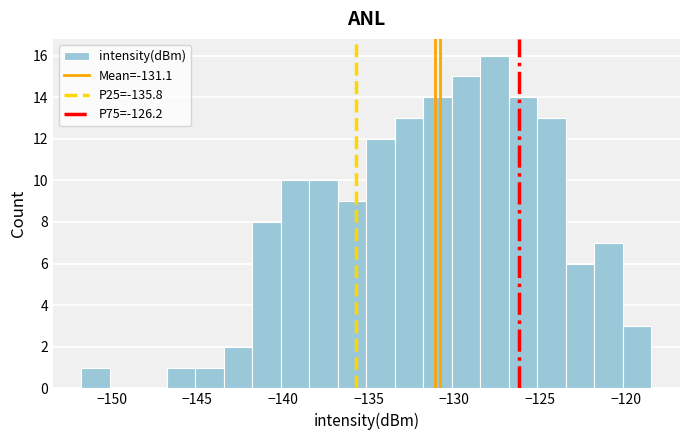

Read against the x-axis, roughly where is the centre of the tallest bar?

-127.5